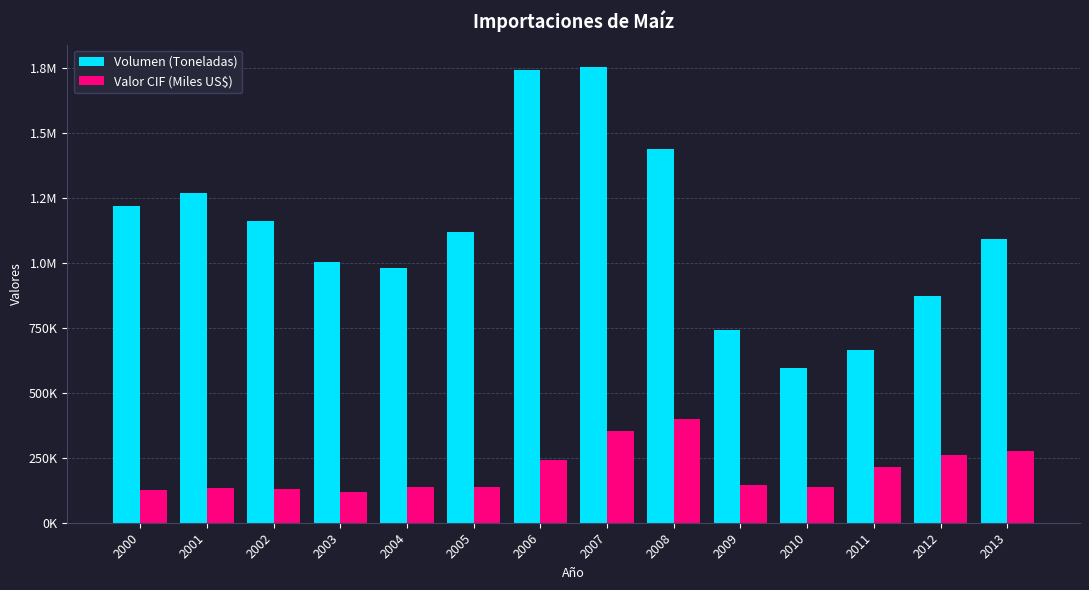

Are the bars horizontal?

No